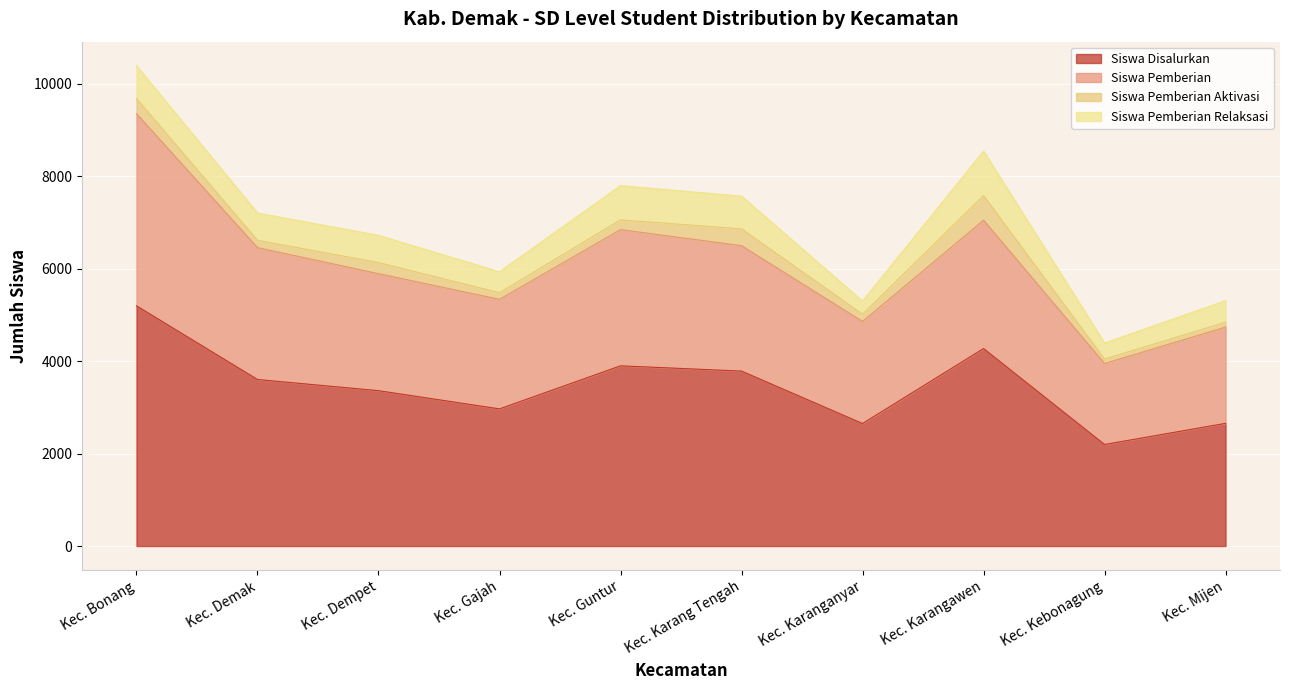

At how many categories does at least one series exceed 5788?

6